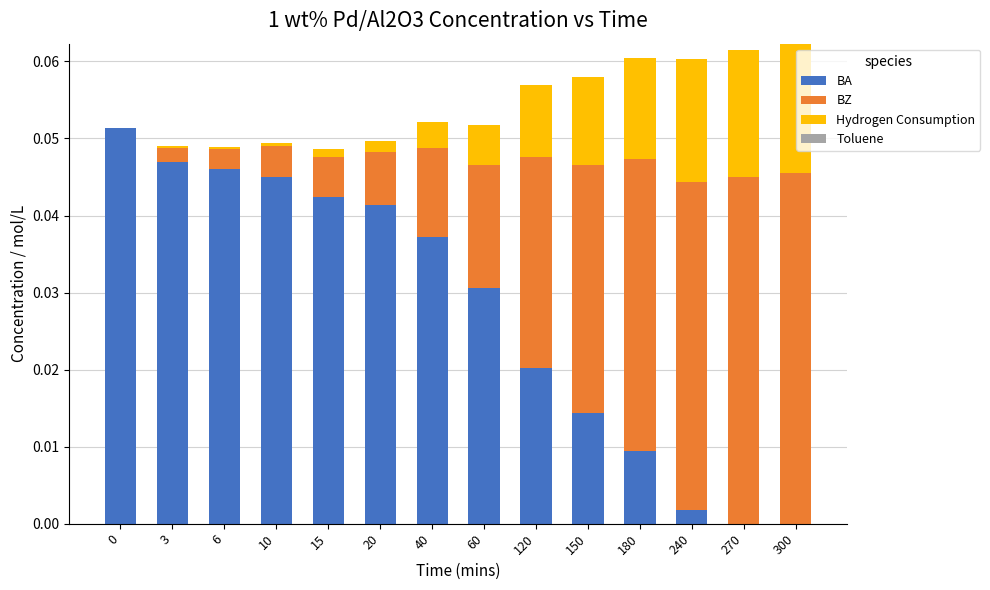

Count the number of categories in the chart.

14